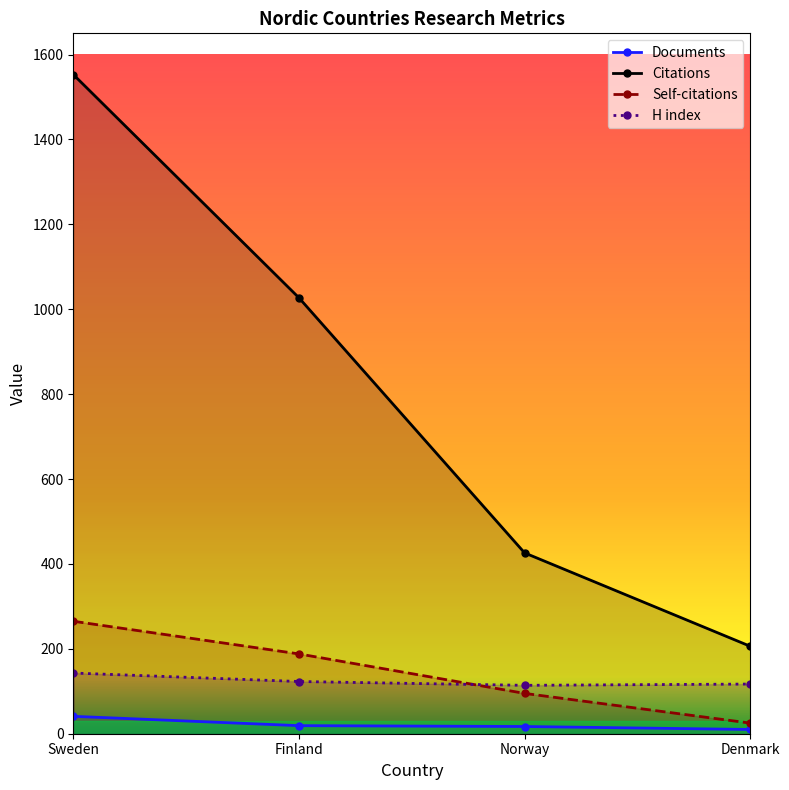

True or false: Documents and Self-citations cross at least once.

False